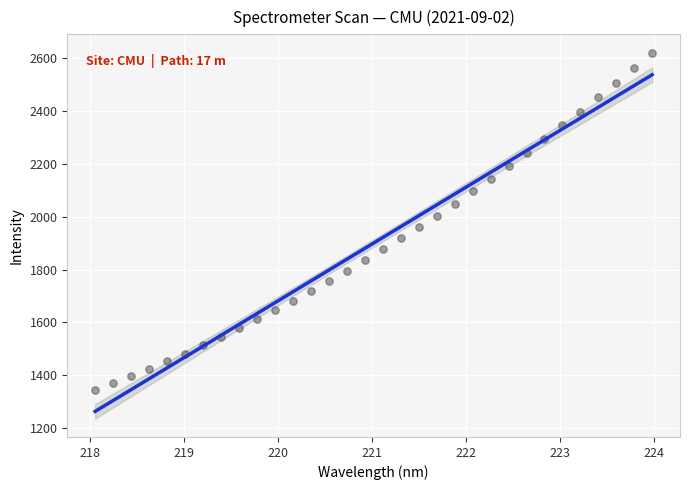

What is the range of Y values (max minus min)?

1276.1